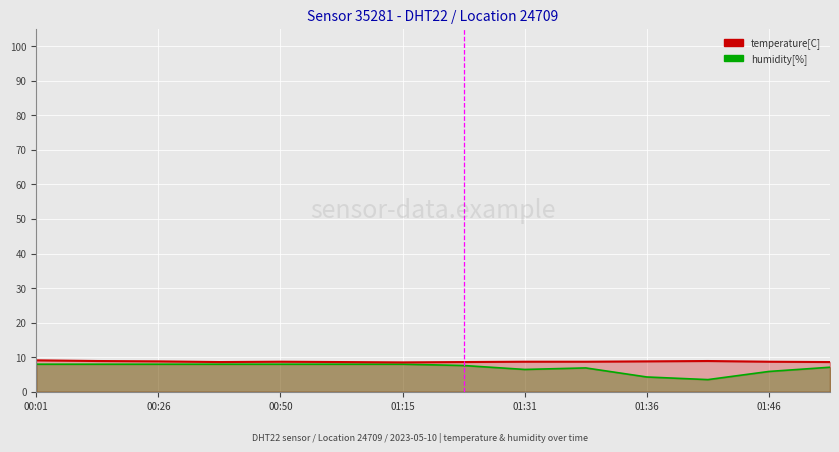

Read the humidity[%] value at 2023-05-10T01:49:31.

7.1